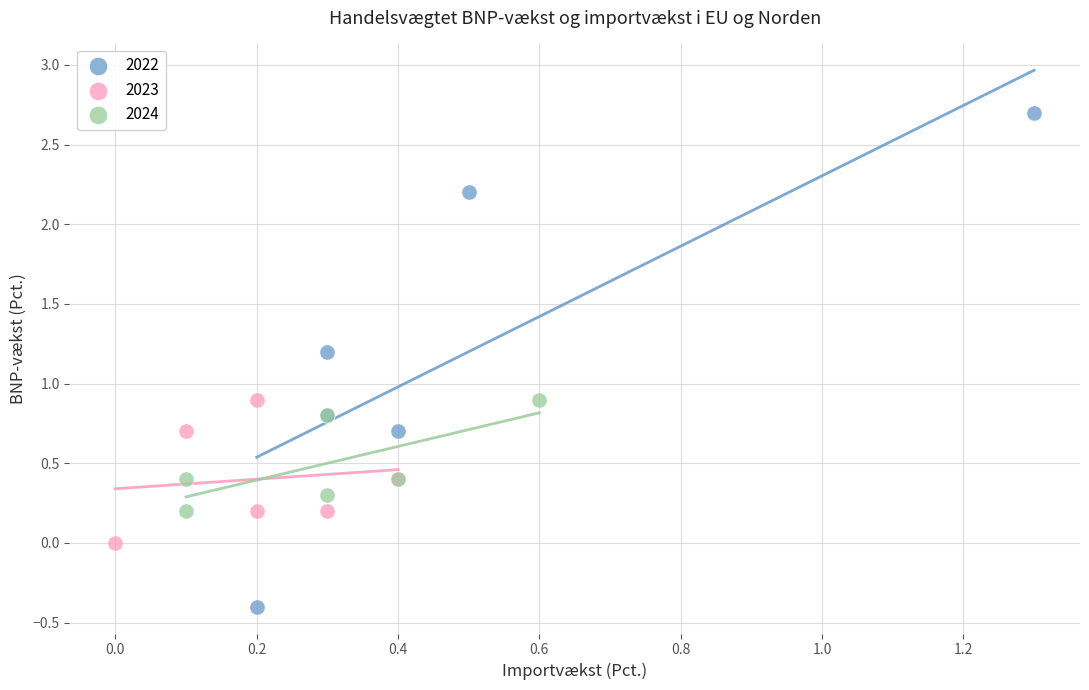

Which series reaches the minimum Y coordinate?

2022